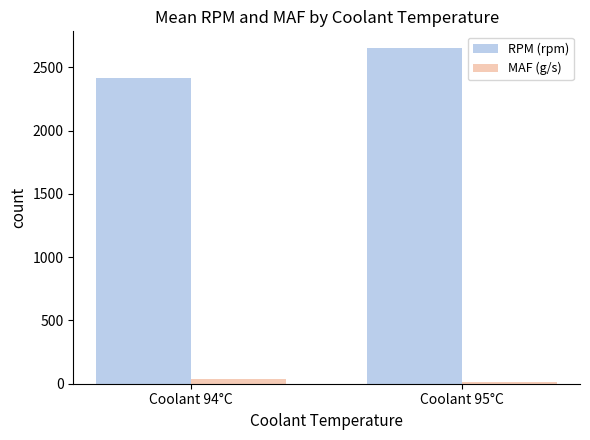

What is the maximum value for RPM (rpm)?

2651.7